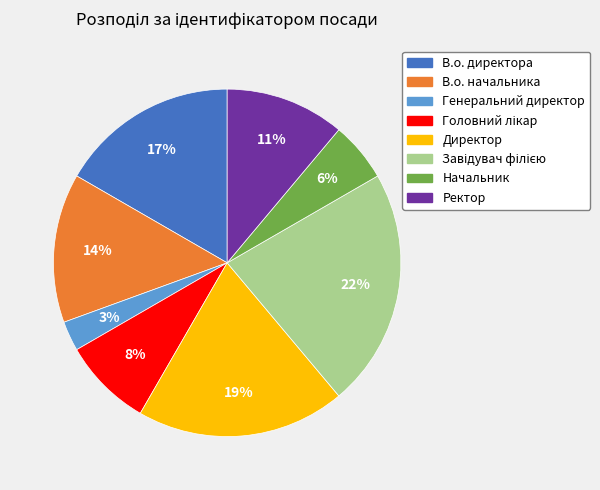

Is the sum of Генеральний директор and В.о. директора greater than half?

No